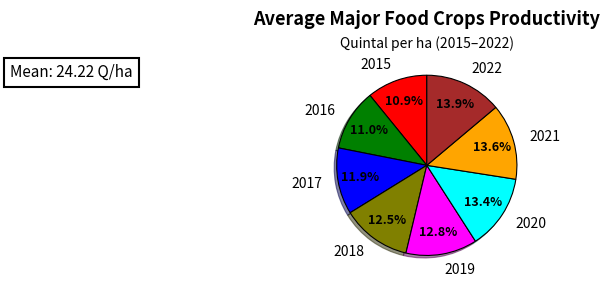

Does 2022 represent more than half of the total?

No